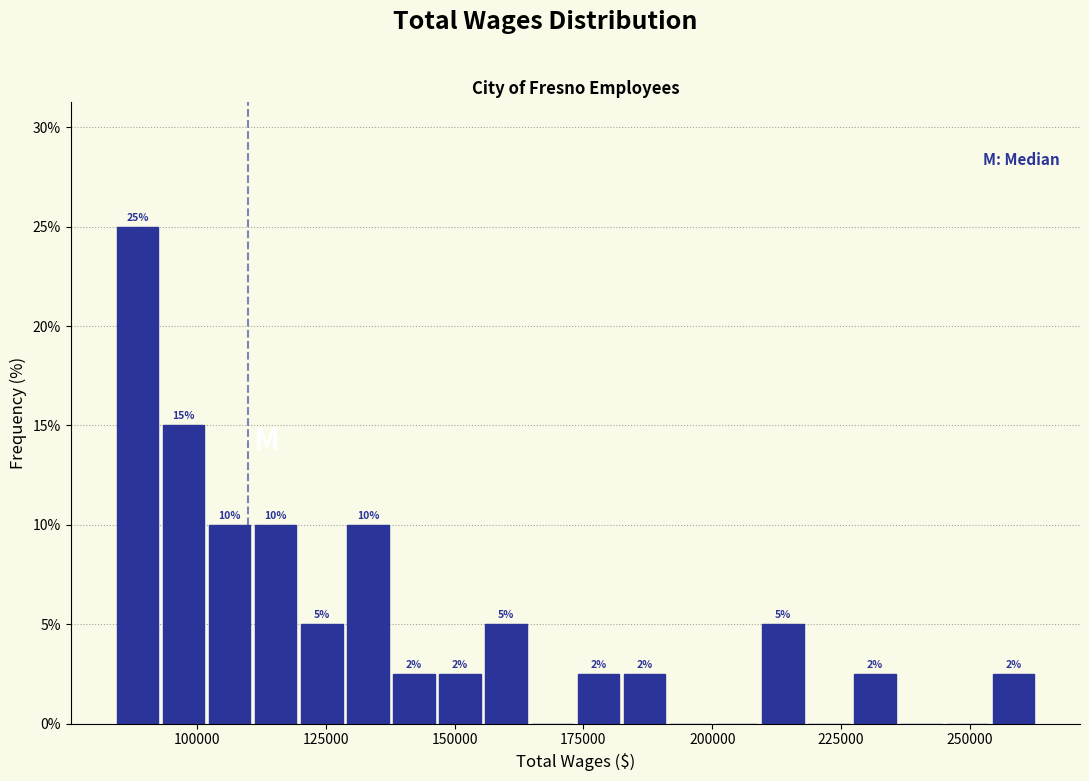

Around what value on the x-axis is the tallest bar? Give the approximate position of its centre, as read against the axis.

90000